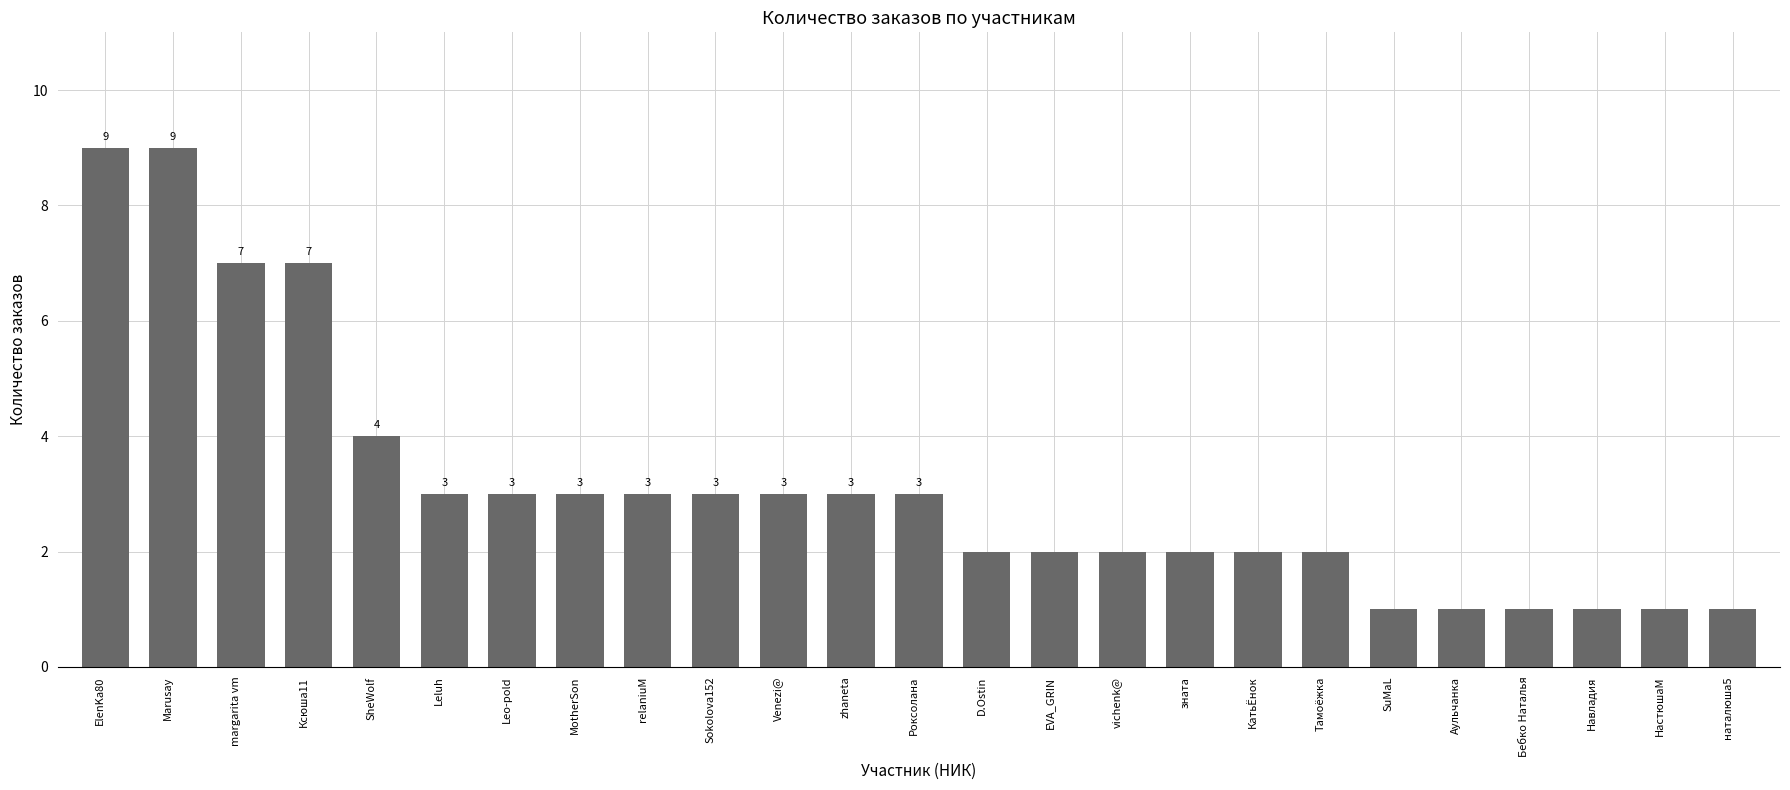

Is it true that the value at Leo-pold is 4?

False